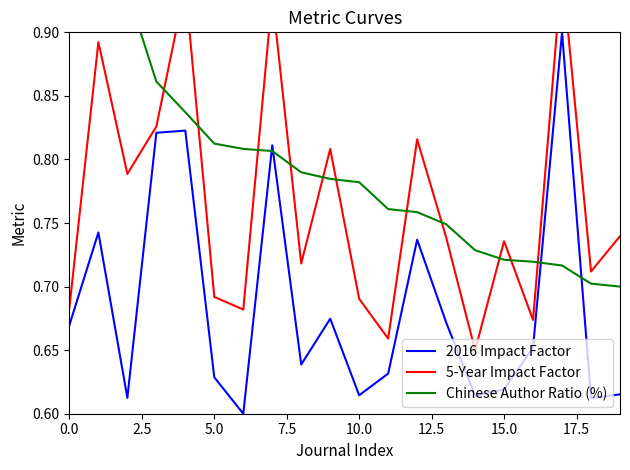

Count the 2016 Impact Factor values in the range 0 to 1.

20